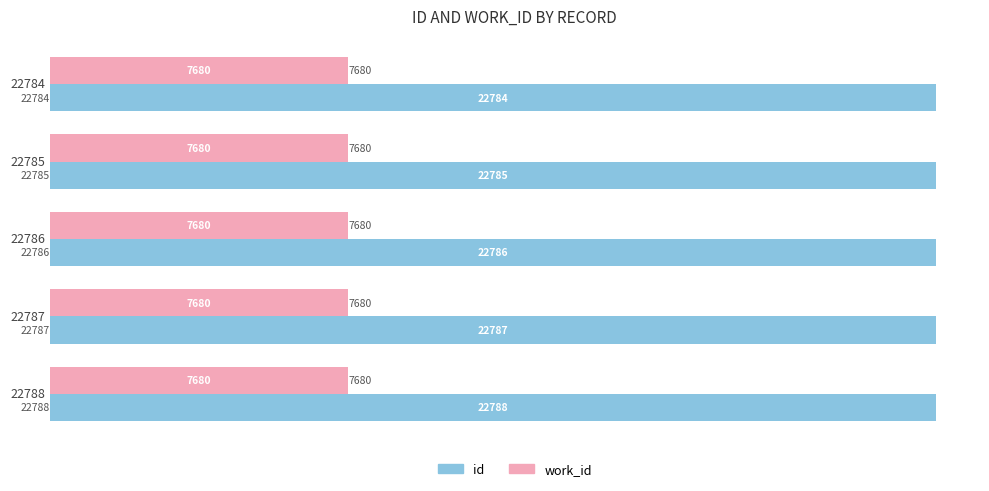

What is the spread (max minus min) of values at 22785?

15105